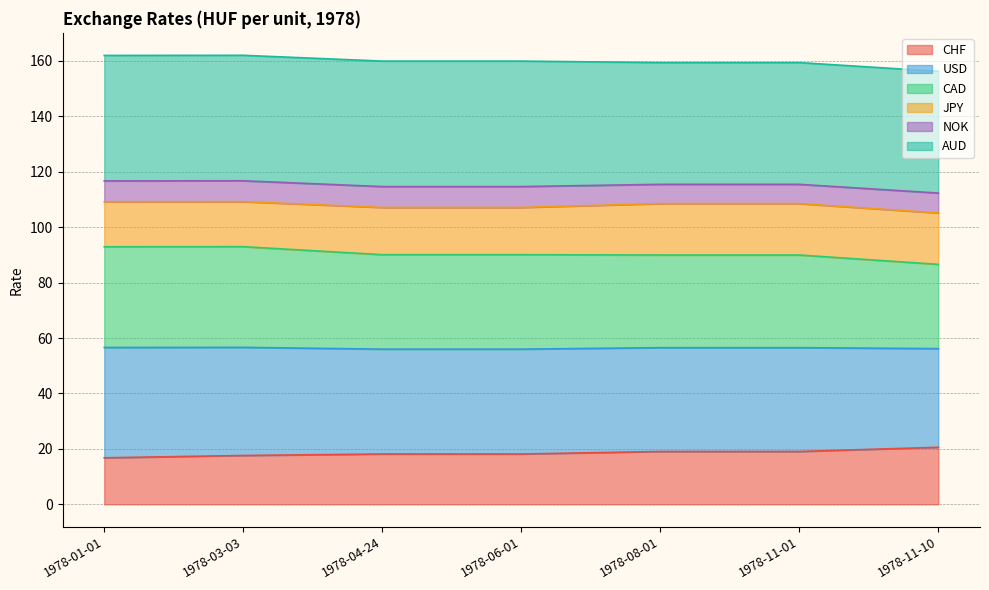

What is the maximum value for CHF?

20.6